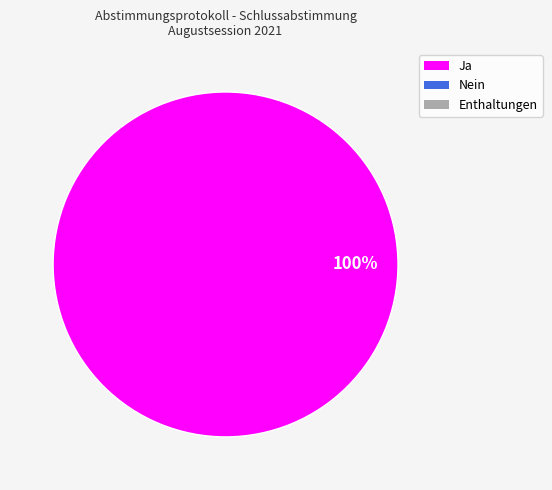

Count the number of slices in the pie.

1